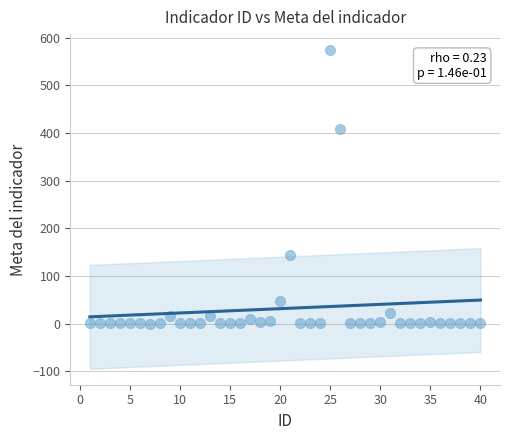

What is the range of X values (max minus min)?

39.0